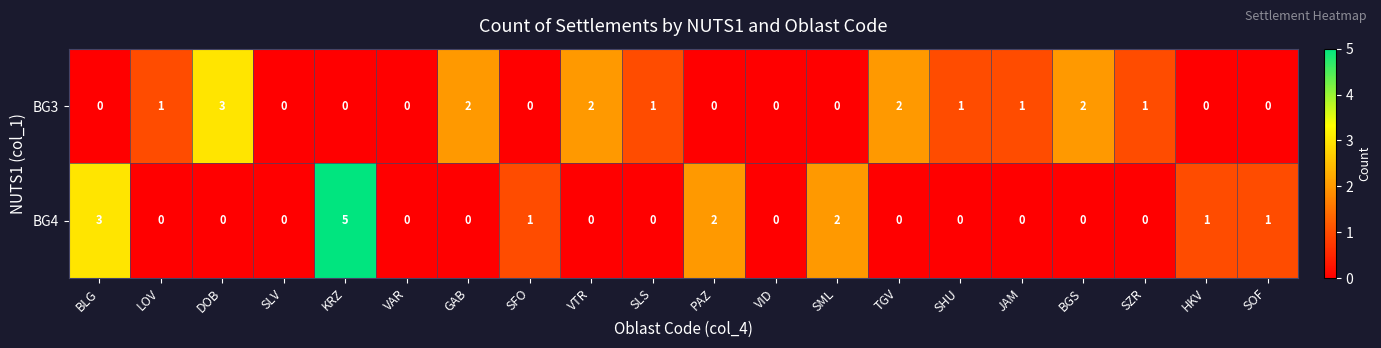

True or false: BG4 has a value of 0 at JAM.

True